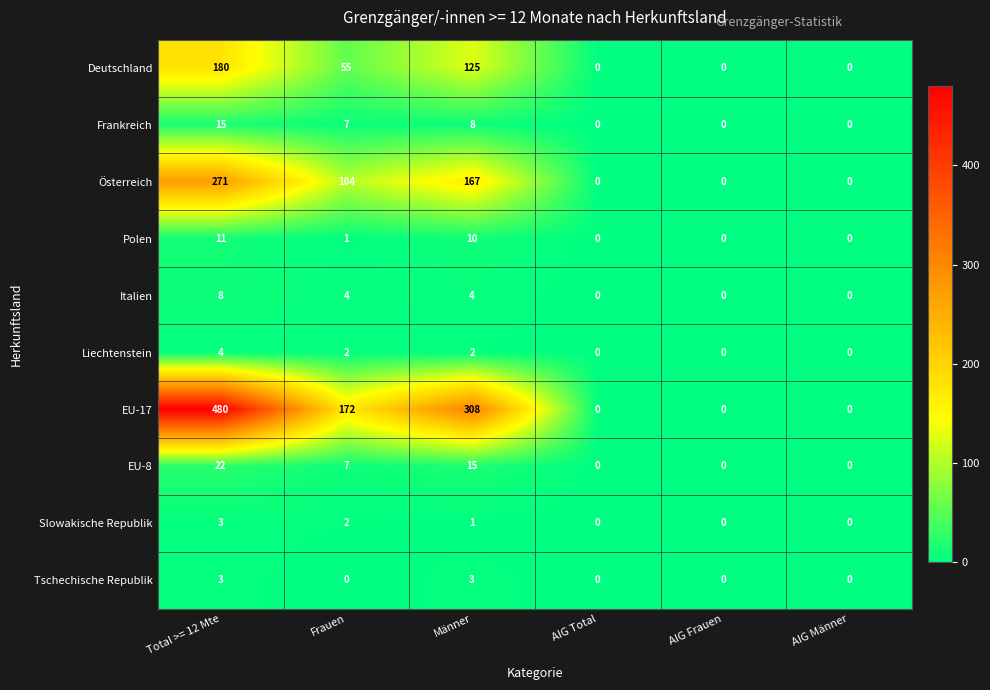

Between Total >= 12 Mte and AIG Frauen, which series saw the biggest shift?

EU-17